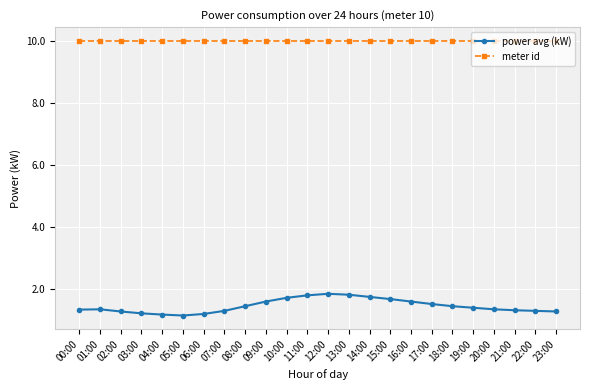

True or false: meter id has a value of 13.4 at 21:00.

False